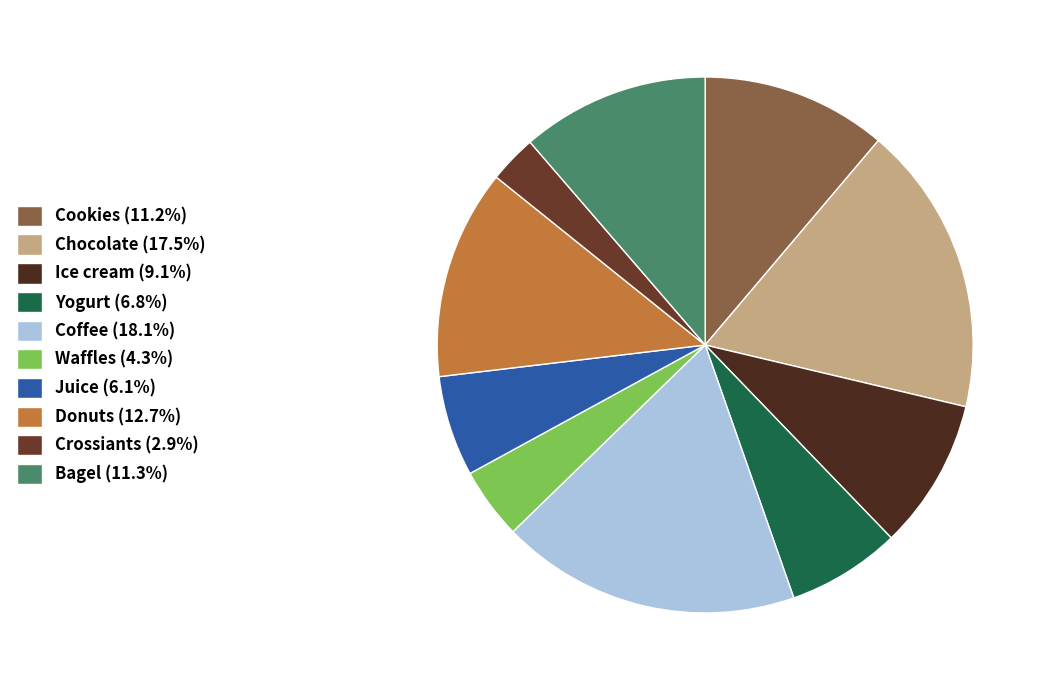

Which category has the smallest portion of the pie?

Crossiants